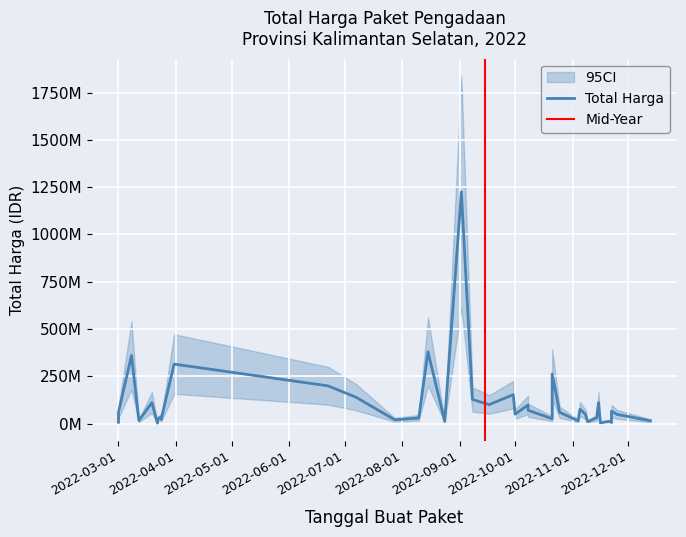

How many series are shown in this chart?

3